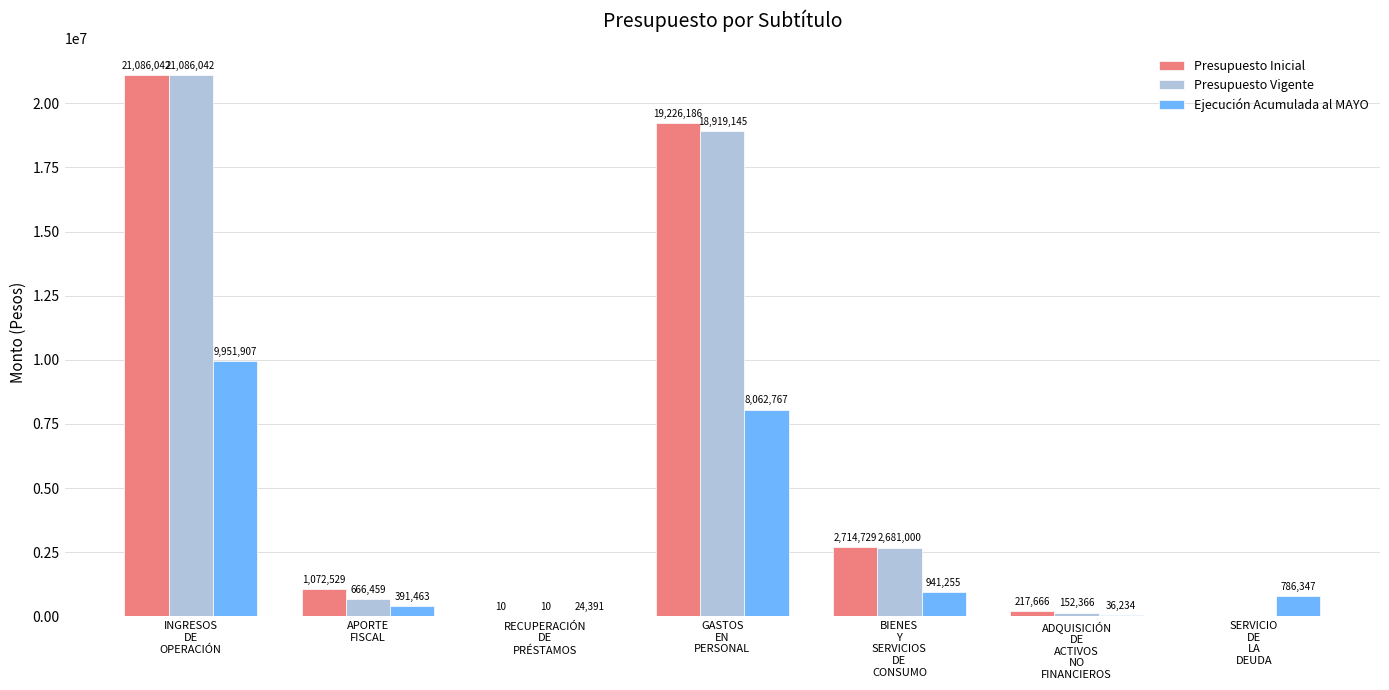

What is the maximum value shown in the chart?

21086042